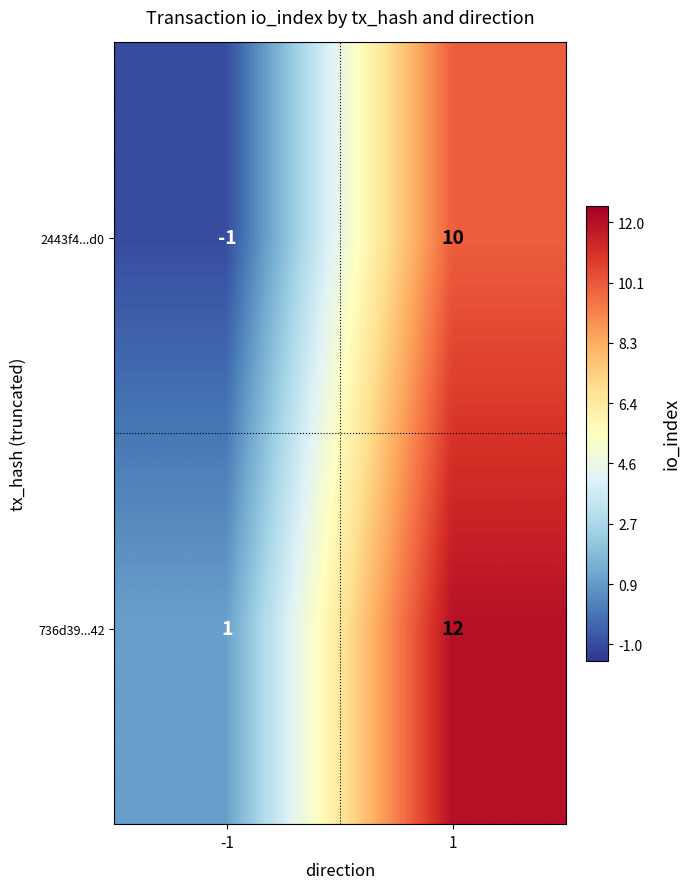

How many values in the 736d39...42 series are below 12?

1